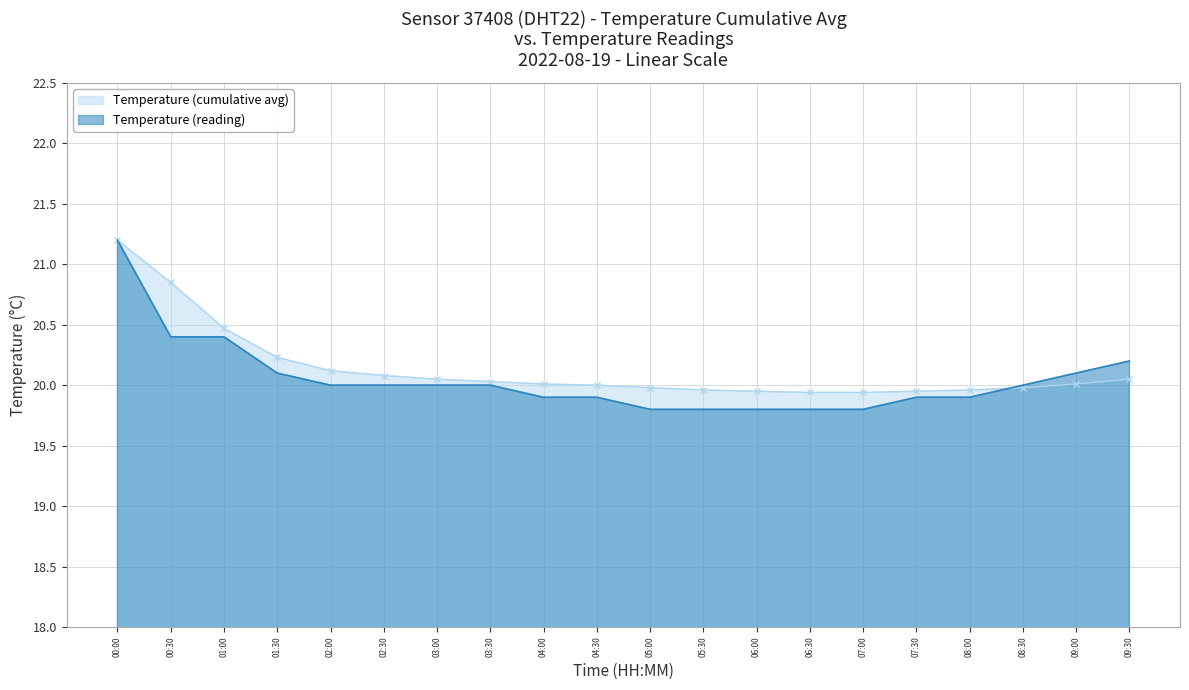

How many series are shown in this chart?

2